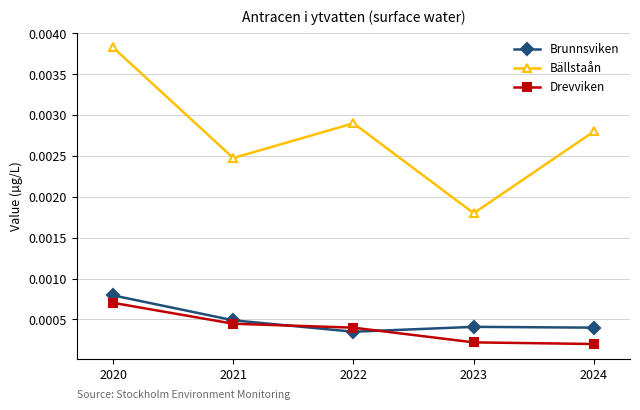

Which category has the highest value in the Drevviken series?

2020